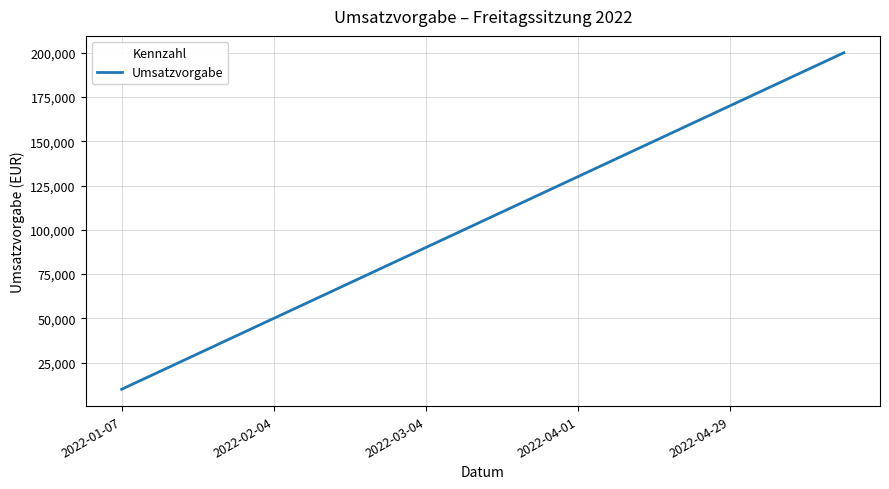

True or false: there are more than 1 points higher than both neighbors.

False